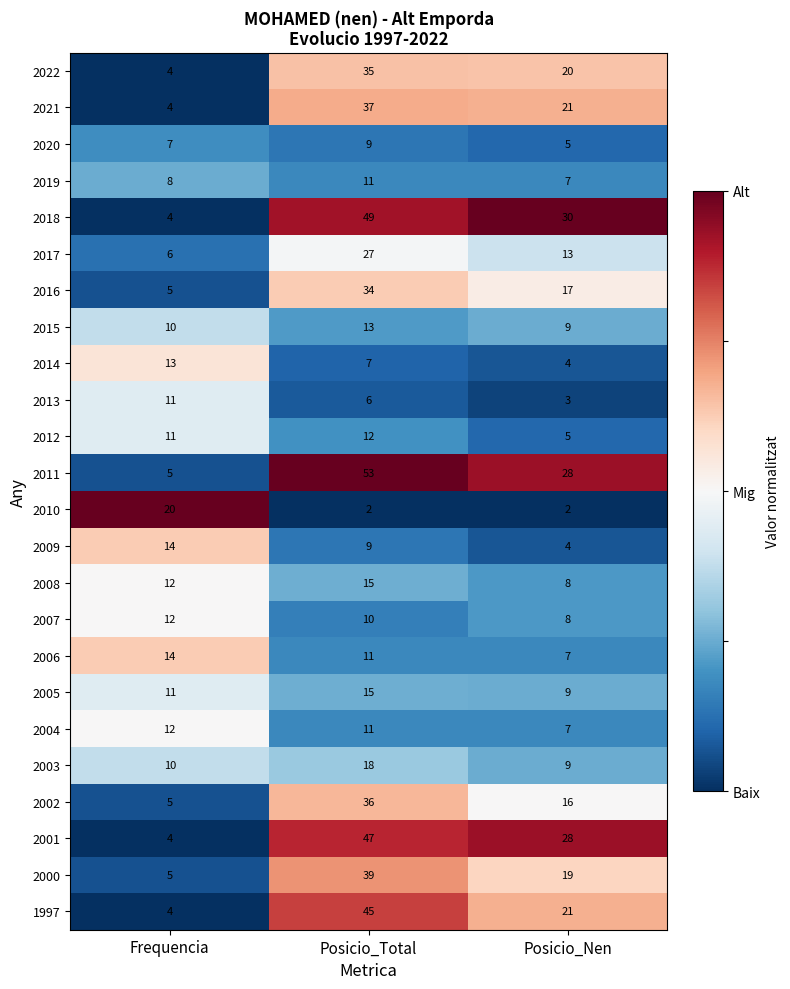

Between Frequencia and Posicio_Nen, which series saw the biggest shift?

2018